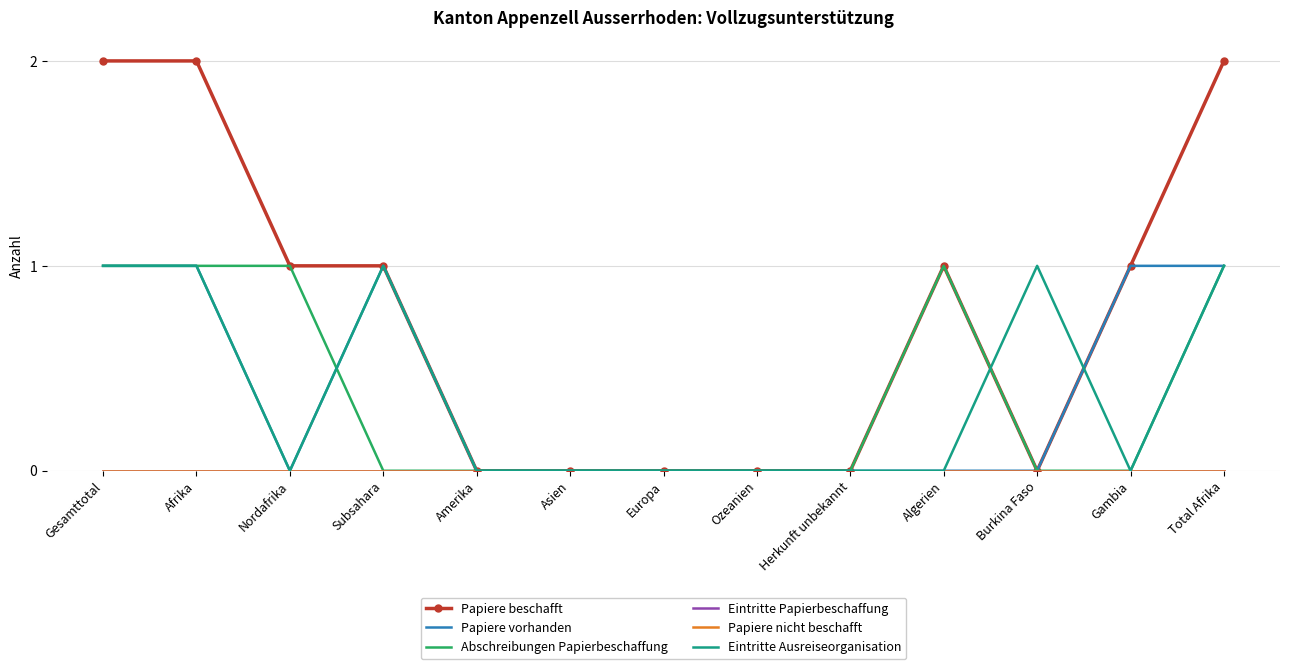

How many values in the Papiere beschafft series exceed 1?

3